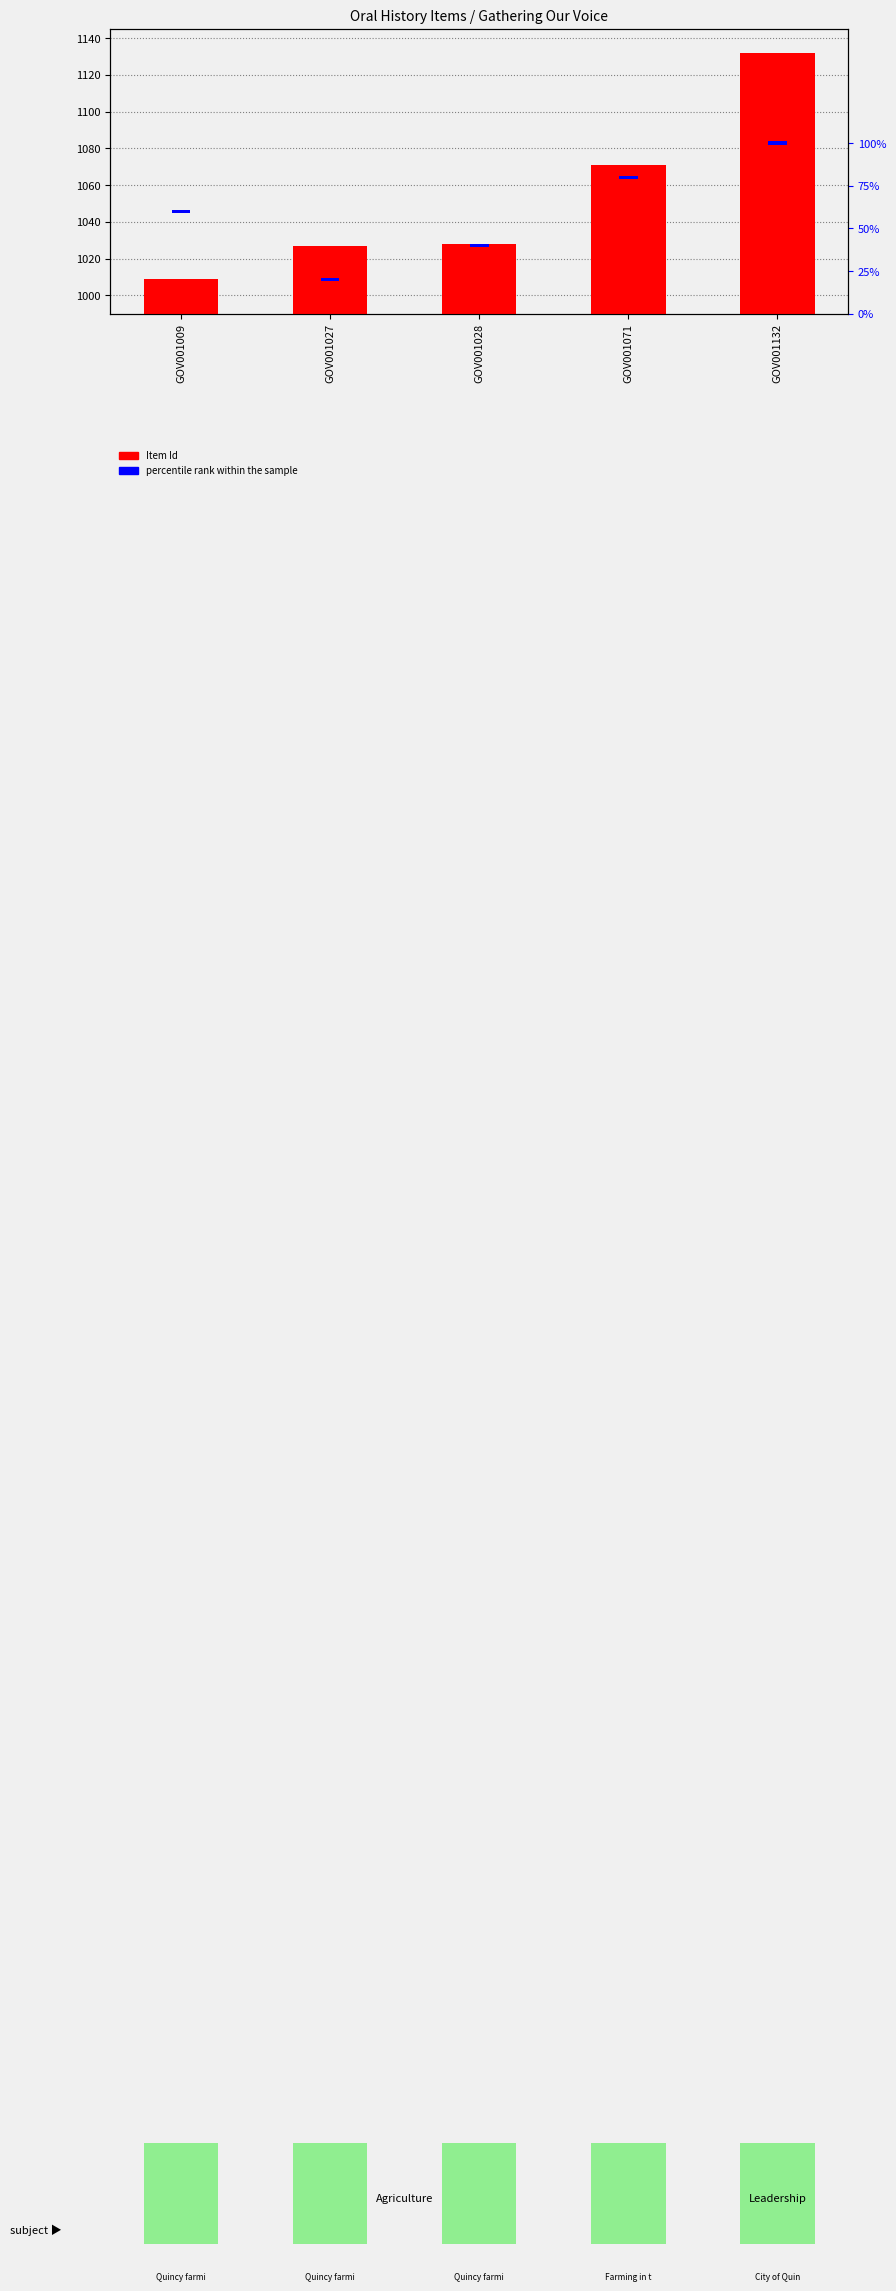

Is the value of Item Id at GOV001009 greater than the value of percentile rank within the sample at GOV001071?

Yes